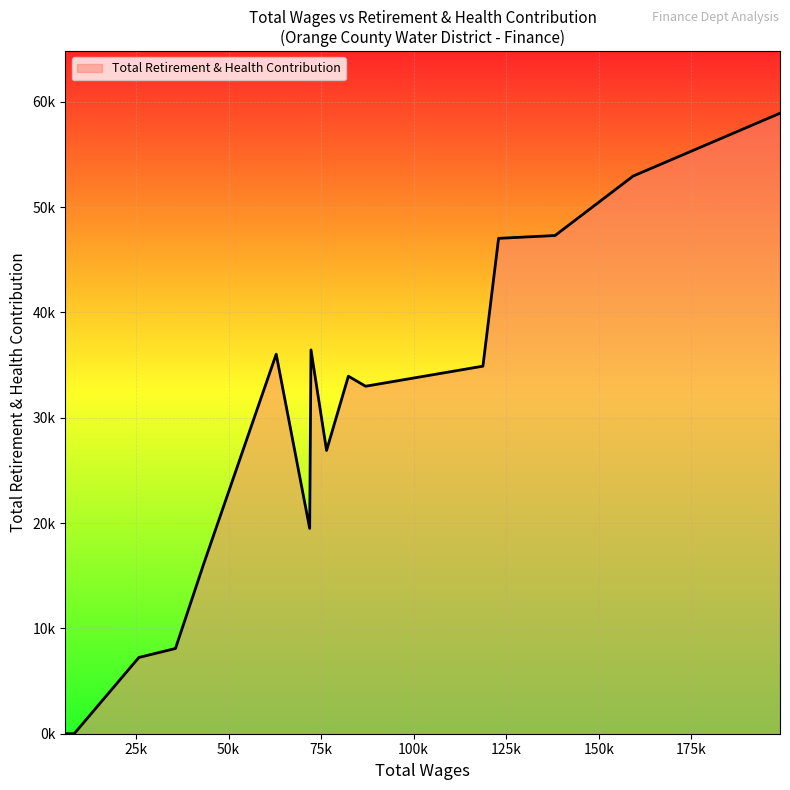

Does the chart display data point markers on the line(s)?

No